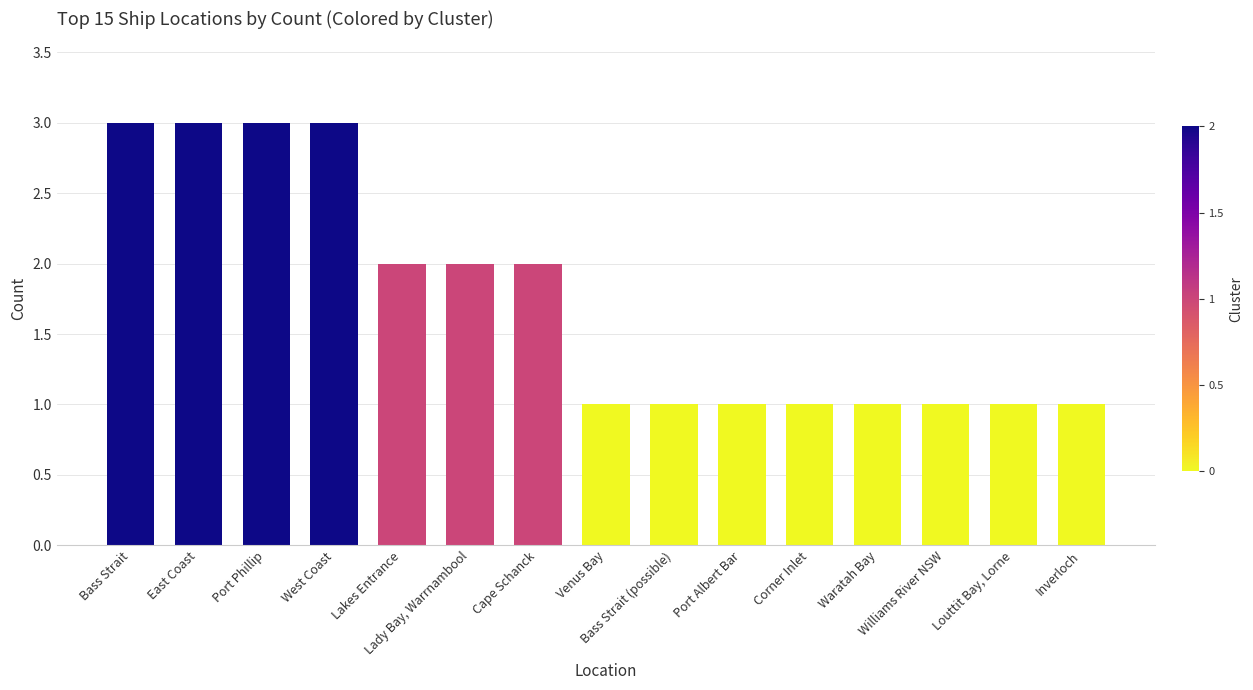

What is the label of the 9th bar from the left?

Bass Strait (possible)